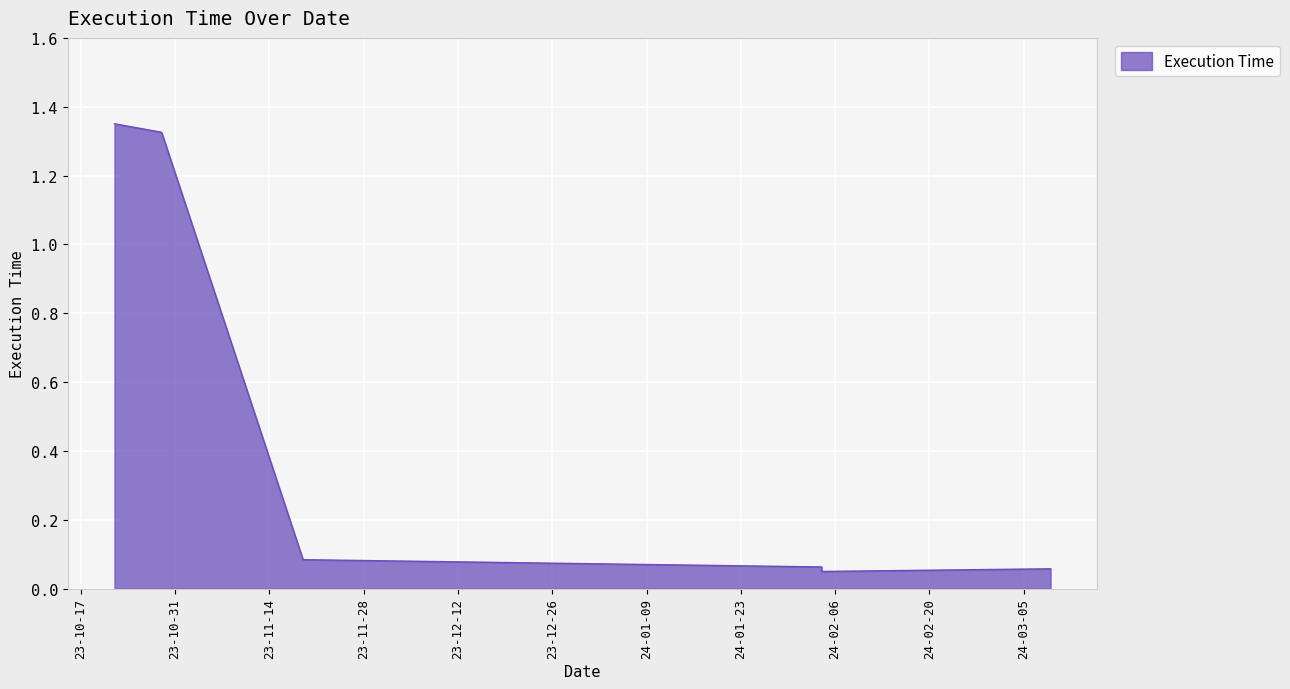

How many points are lower than both their immediate neighbors (excluding endpoints)?

1